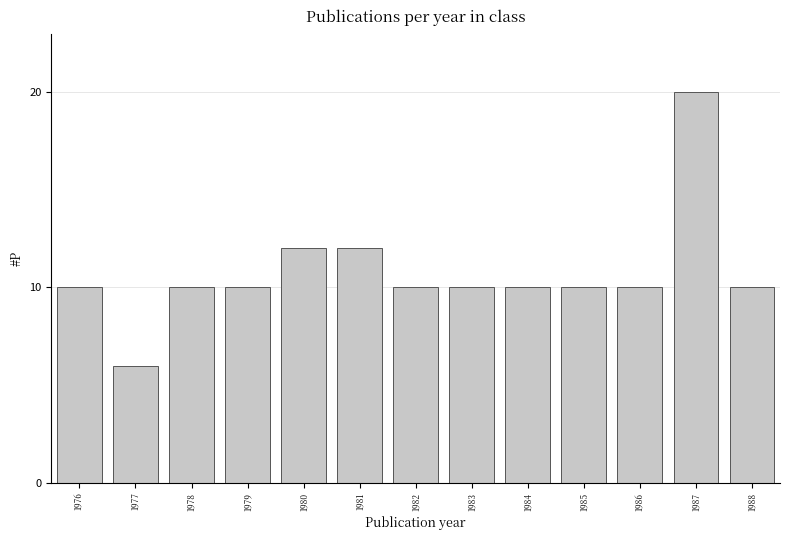

Reading left to right, list all the values displayed in this chart.

1976=10	1977=6	1978=10	1979=10	1980=12	1981=12	1982=10	1983=10	1984=10	1985=10	1986=10	1987=20	1988=10